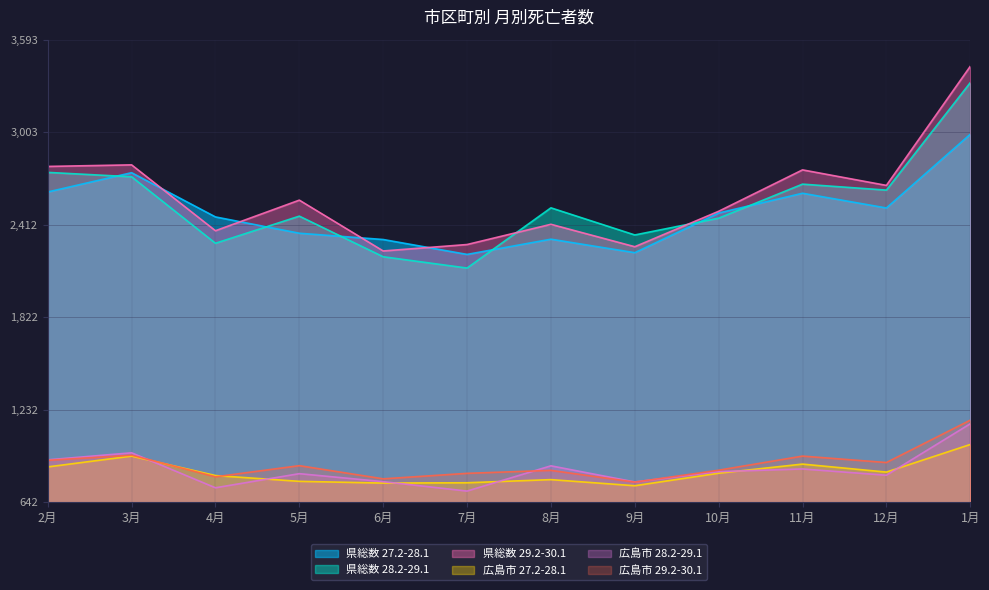

Where is the first local maximum for 県総数 28.2-29.1?

5月